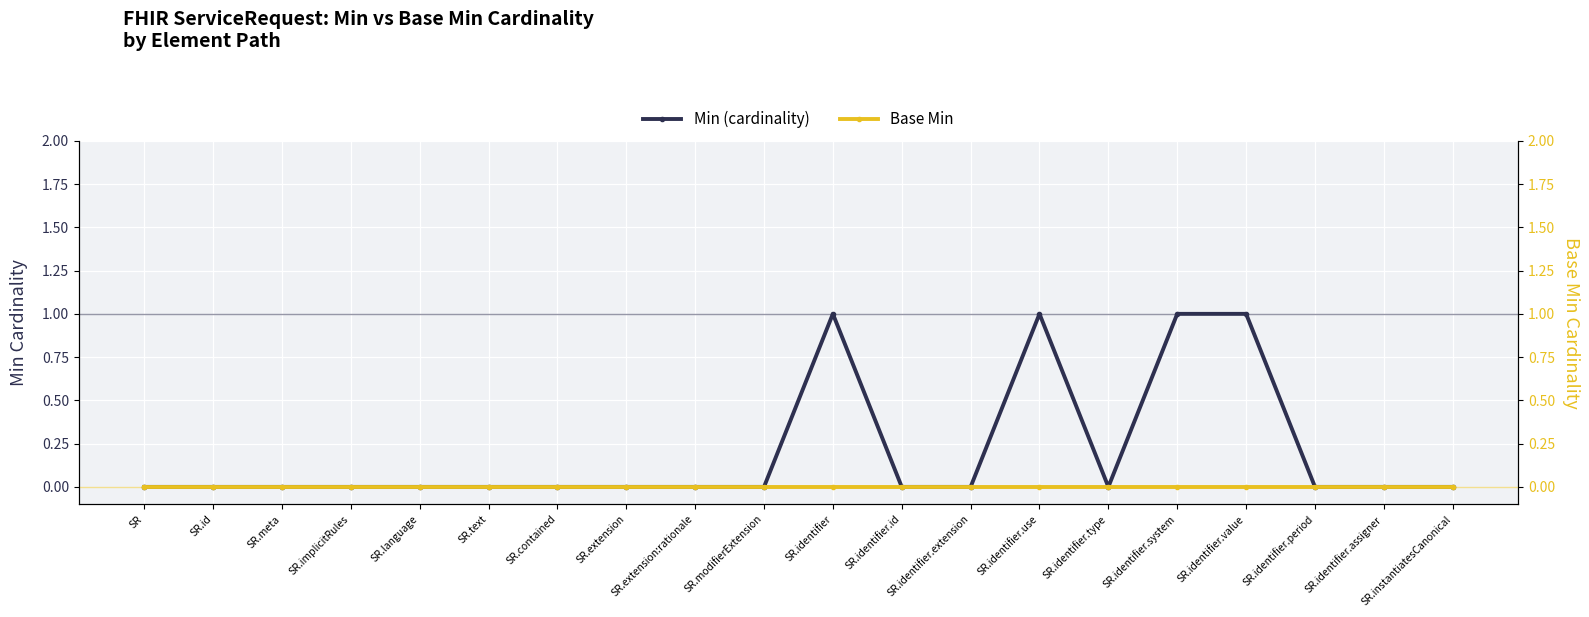

True or false: Min (cardinality) has a value of 1 at SR.identifier.

True